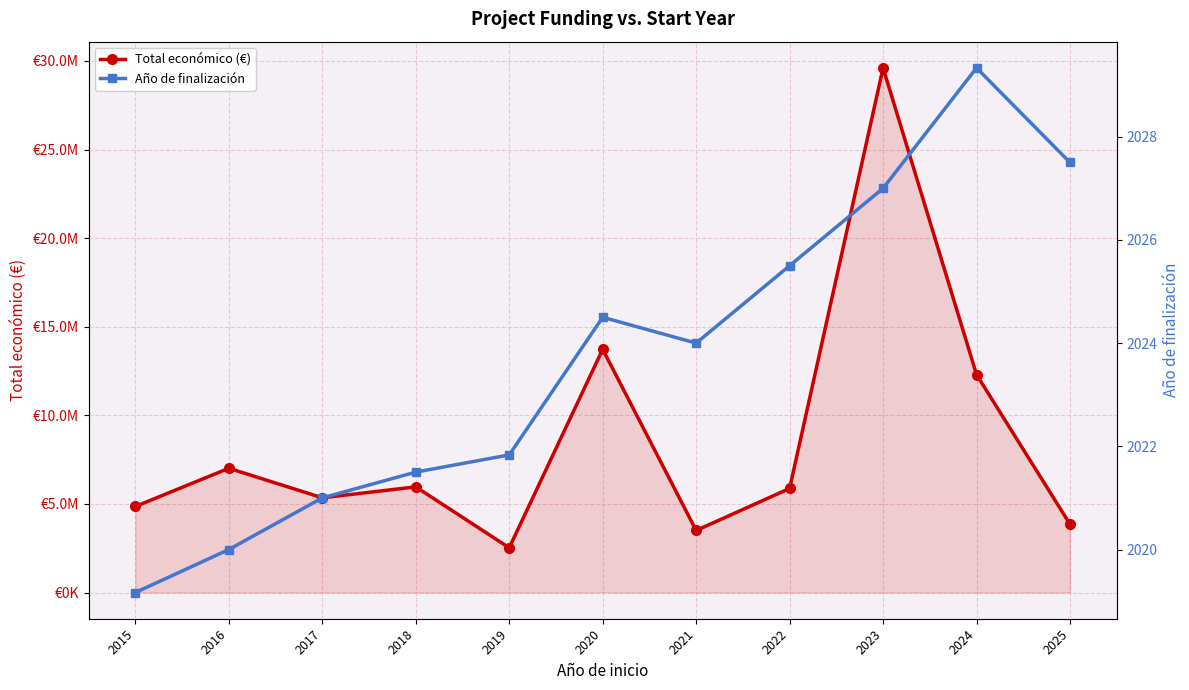

What are all the series names shown in the legend?

Total económico (€), Año de finalización